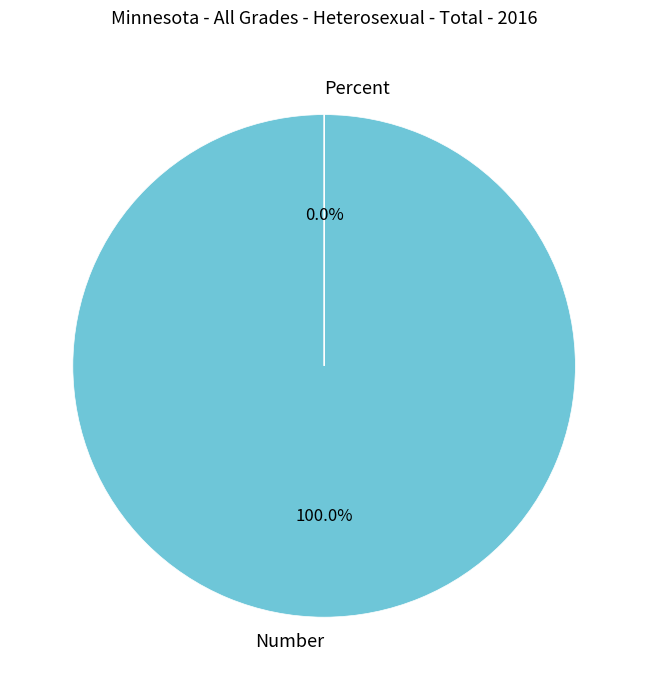

What is the majority slice?

Number